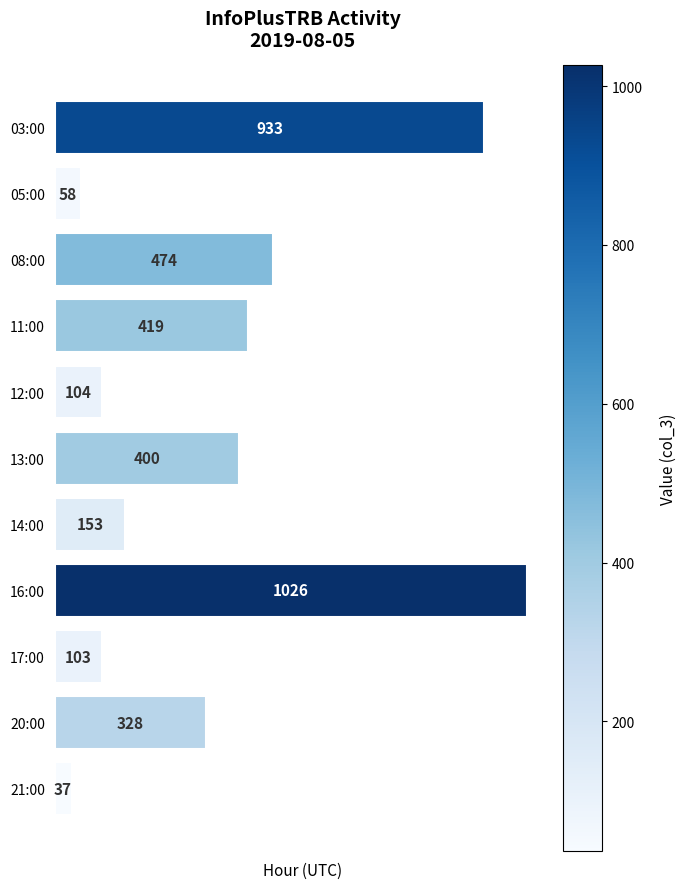

How many categories are shown in the chart?

11